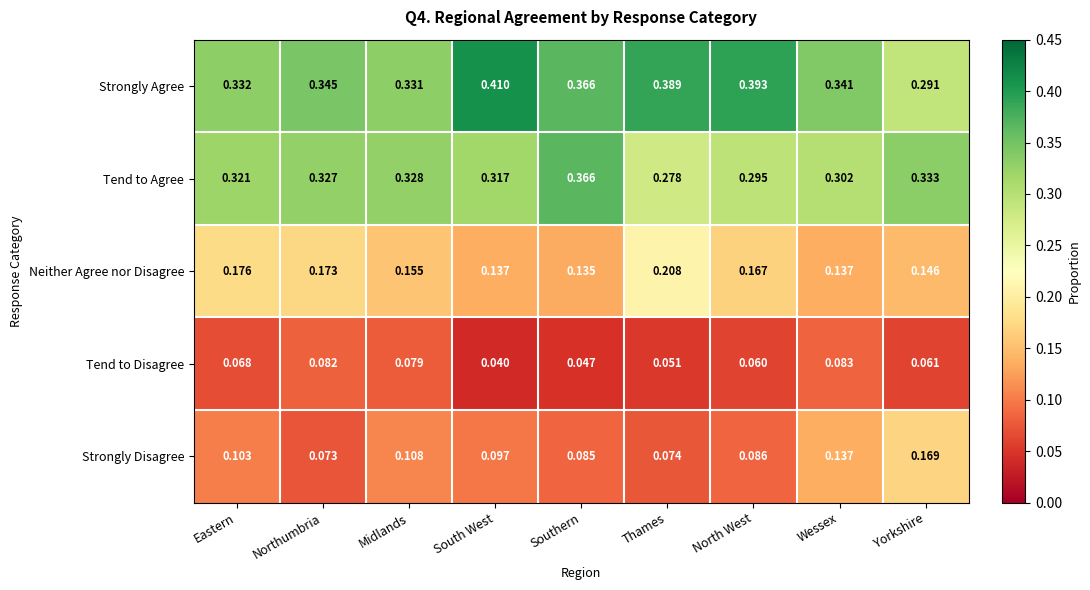

Rank the series by their maximum value, from highest to lowest.

Strongly Agree, Tend to Agree, Neither Agree nor Disagree, Strongly Disagree, Tend to Disagree